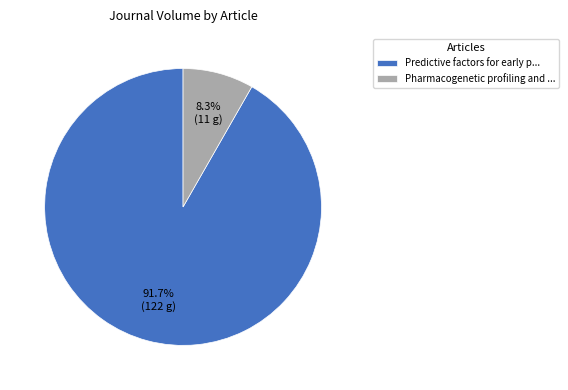

Is there any slice that represents more than half of the pie?

Yes